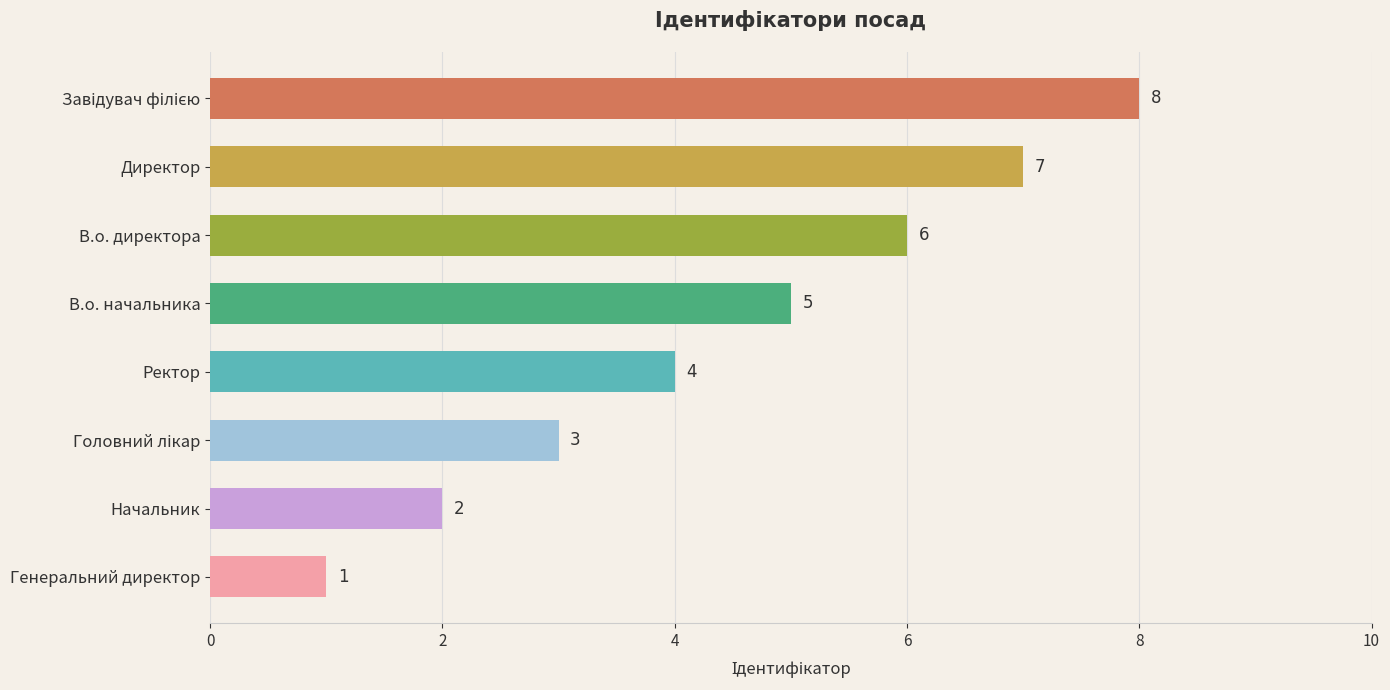

Where is the data nearest to the value 4?

Ректор